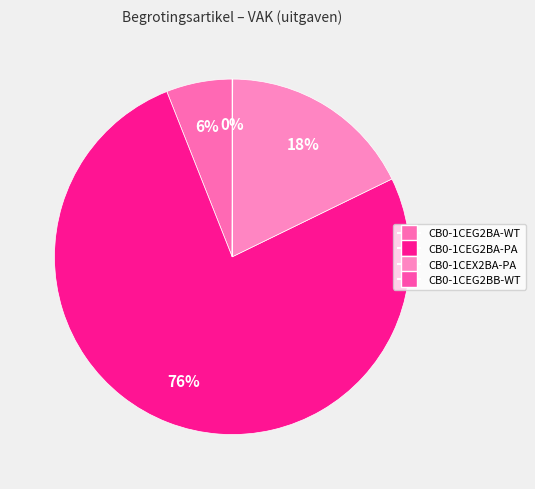

To the nearest percent, what is the average slice percentage?

25%